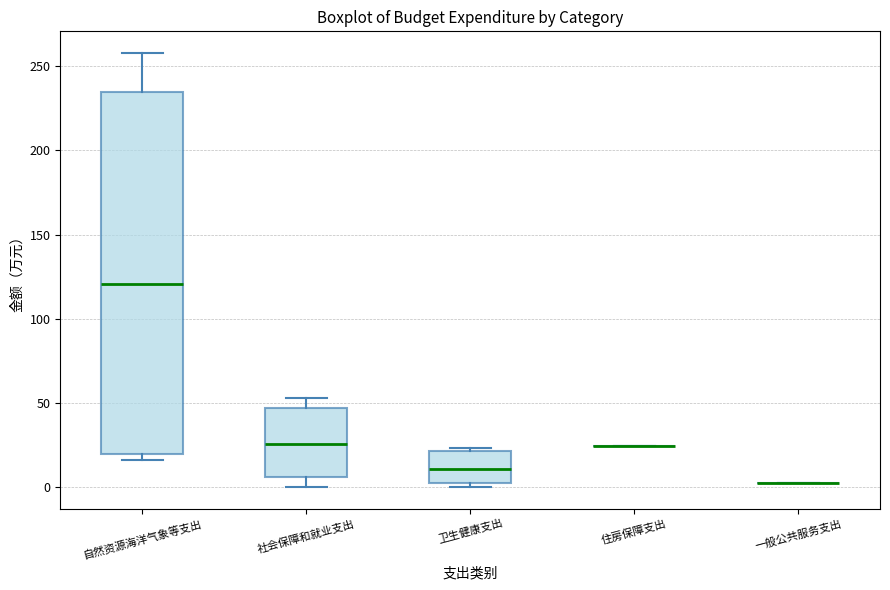

Reading left to right, transcribe this box plot: for each box, give where its median line is, the range the box spans, and where its two whiskers end, as read against the y-axis. The values are not printed on the chart, so give them approximately, as read against the axis.

自然资源海洋气象等支出: median 120, box 20 to 235, whiskers 15 to 260
社会保障和就业支出: median 25, box 5 to 45, whiskers 0 to 55
卫生健康支出: median 10, box 0 to 20, whiskers 0 (just below the box's lower edge) to 25
住房保障支出: box collapsed to a line at 25, whiskers 25 to 25
一般公共服务支出: box collapsed to a line at 0, whiskers 0 to 0